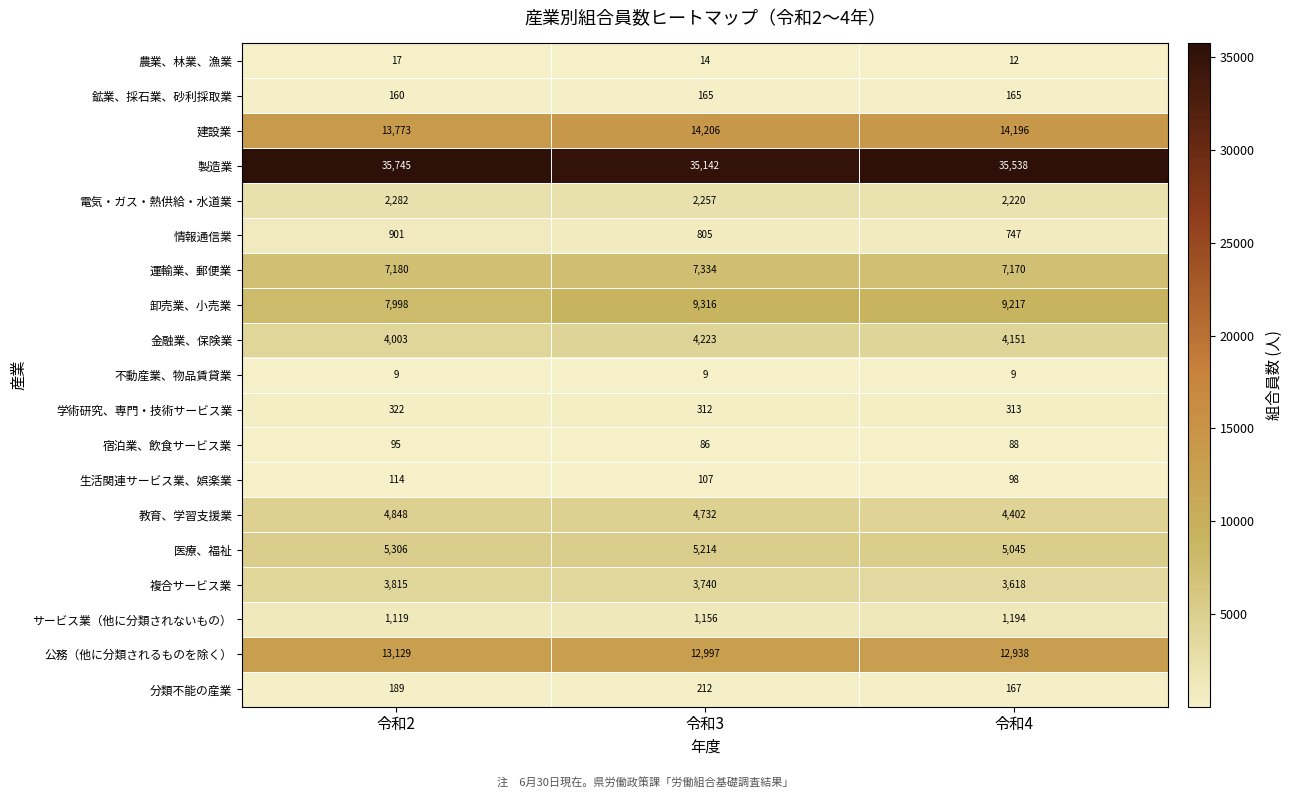

How many distinct data groups are displayed?

19